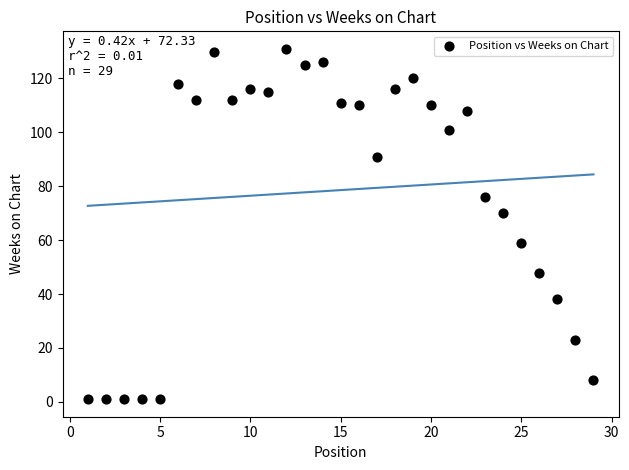

What Y value in the scatter plot is closest to 66?

70